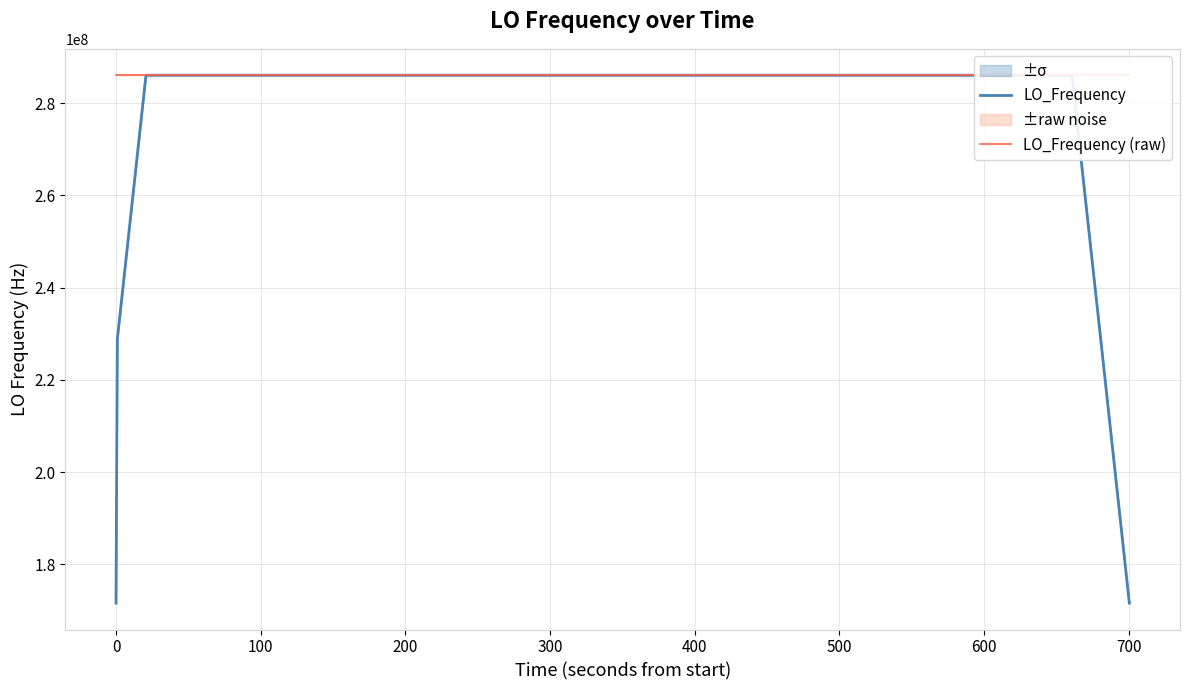

Does the chart display data point markers on the line(s)?

No